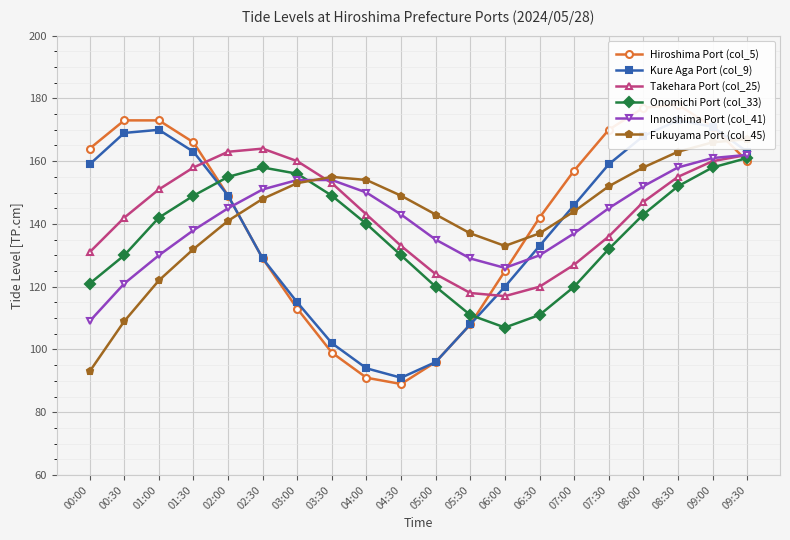

What is the difference between the highest and lowest values at 04:30?

60